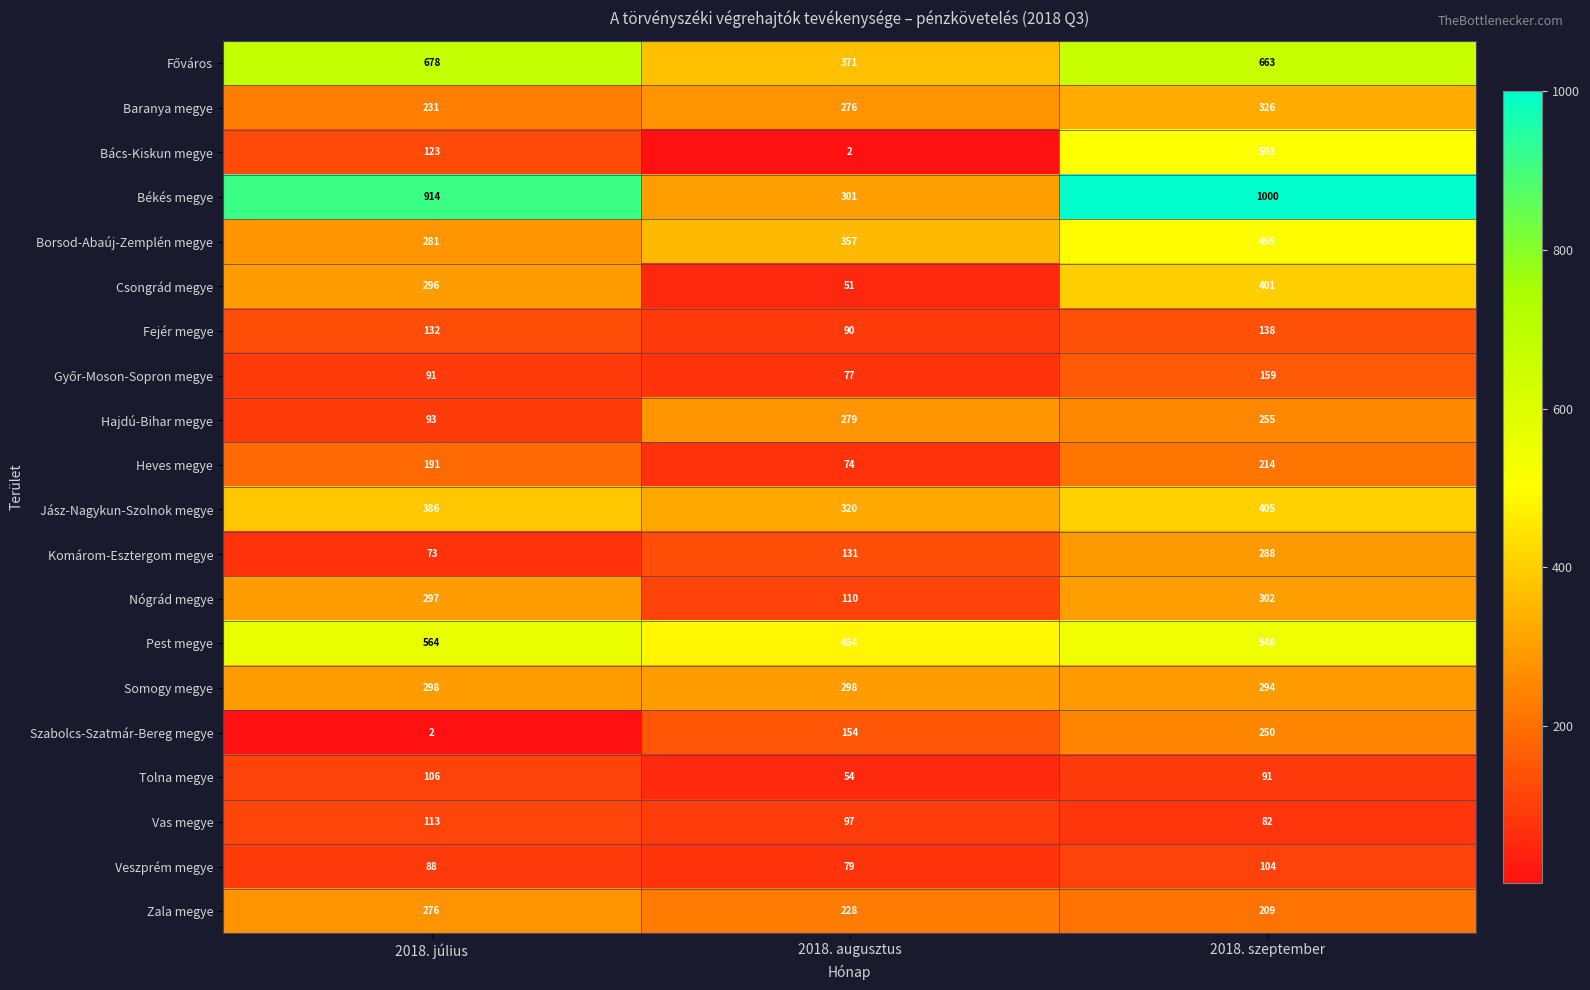

At which category is the sum across all series the highest?

2018. szeptember